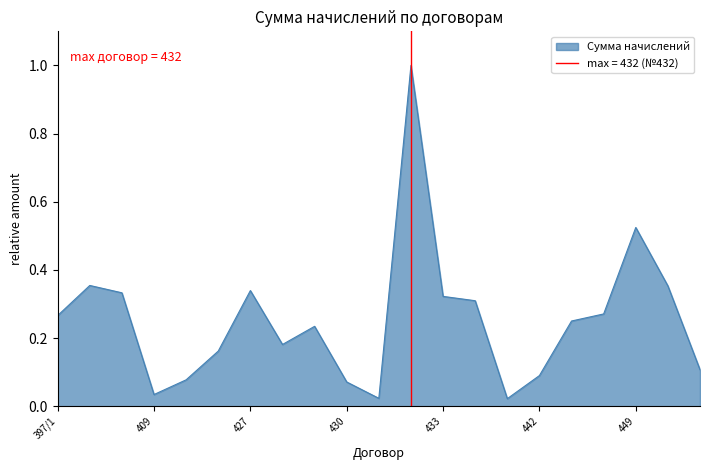

Reading left to right, what are all the values shown in this chart?

397/1=0.3	404=0.4	407=0.3	409=0.0	422=0.1	424=0.2	427=0.3	428=0.2	429=0.2	430=0.1	431=0.0	432=1.0	433=0.3	436=0.3	439=0.0	442=0.1	443=0.3	448=0.3	449=0.5	450=0.4	452=0.1